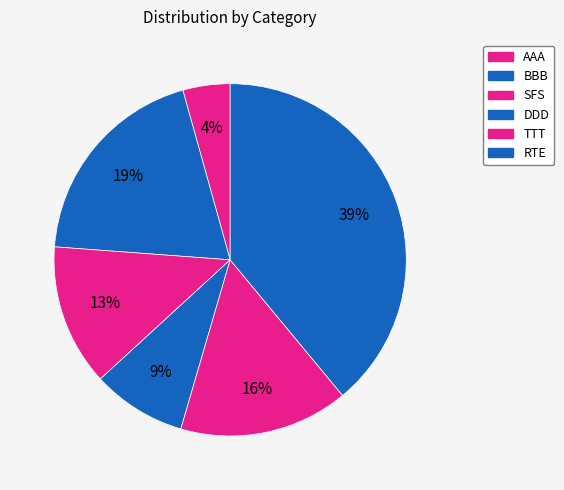

Count the number of slices in the pie.

6